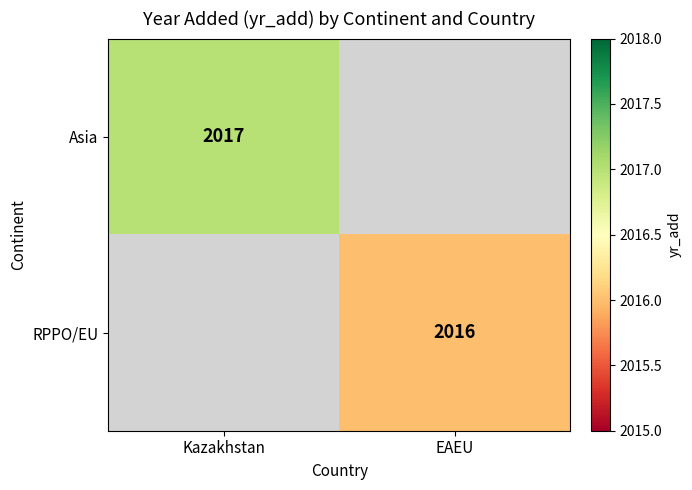

The value of Asia at Kazakhstan is 2017. True or false?

True